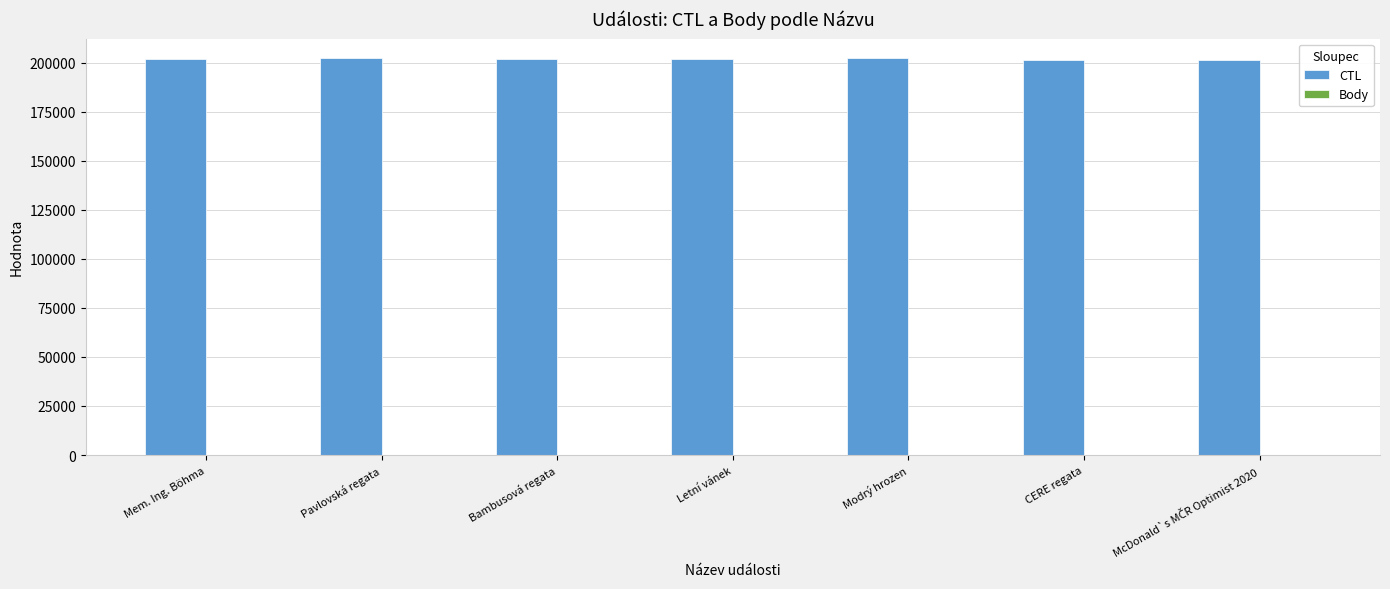

What is the sum of all CTL values?

1412167